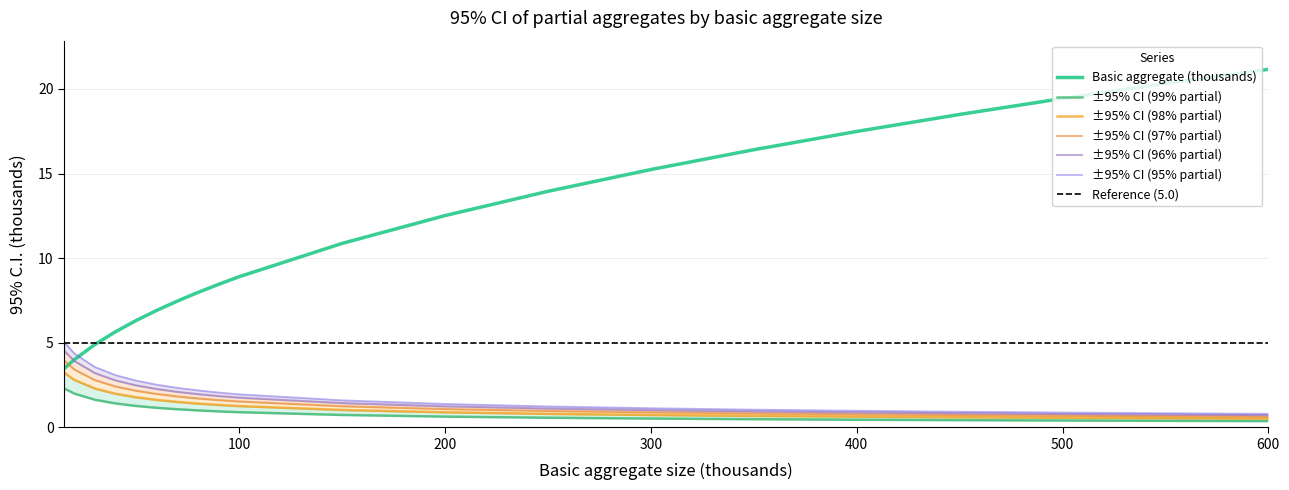

Where is Basic aggregate (thousands) nearest to the value 12?

200